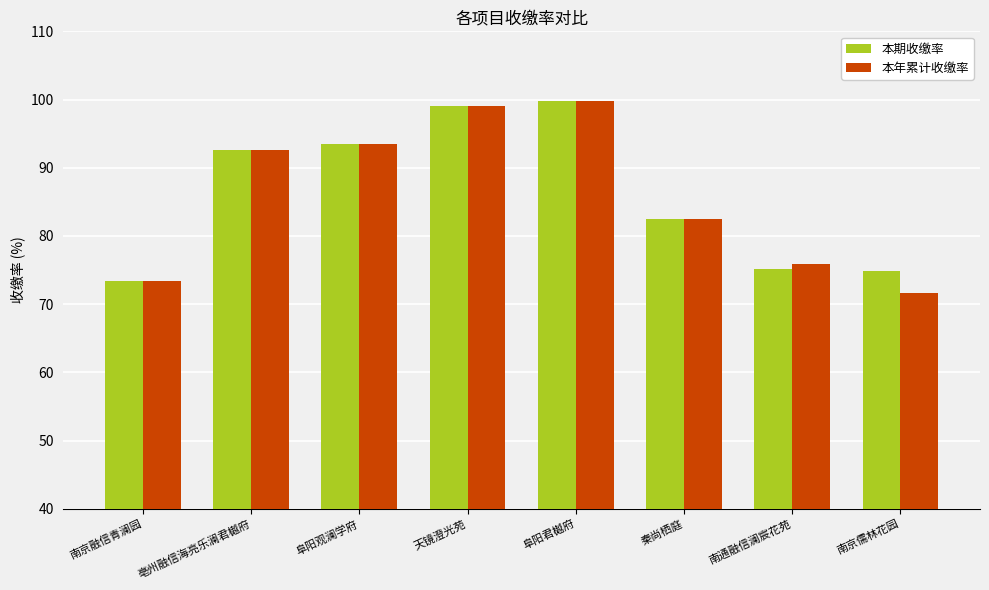

What is the difference between the maximum and minimum values in the 本年累计收缴率 series?

28.0